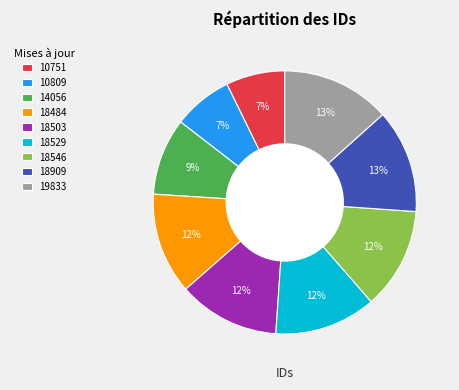

Approximately how many times larger is the value at 10809 compared to 18484?

0.6